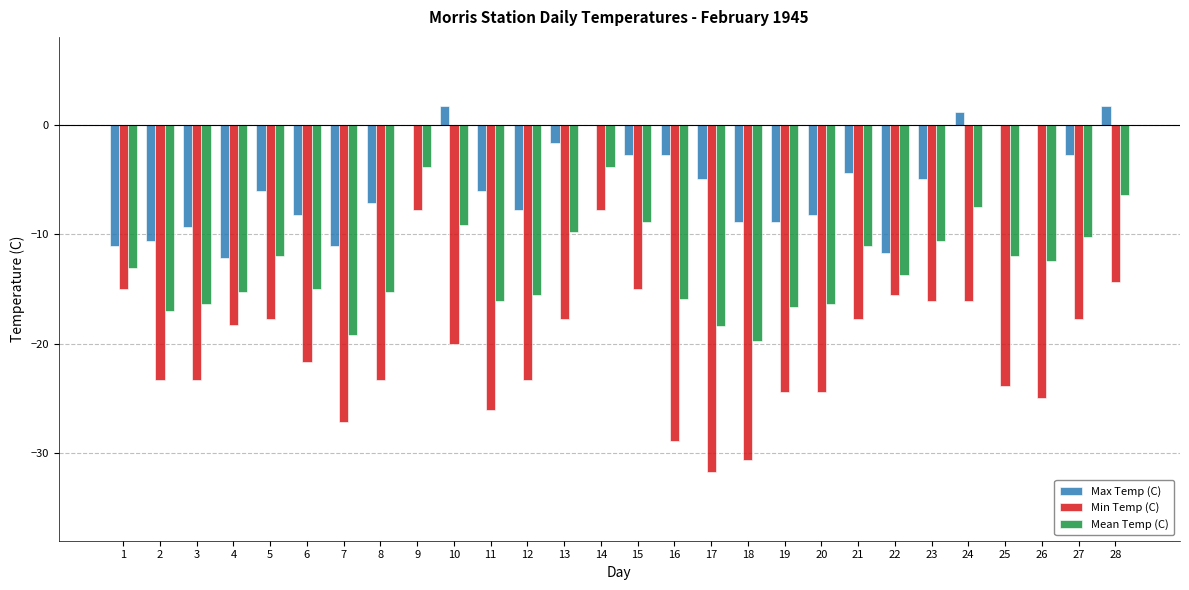

What is the sum of the Min Temp (C) values at 15 and 6?

-36.7